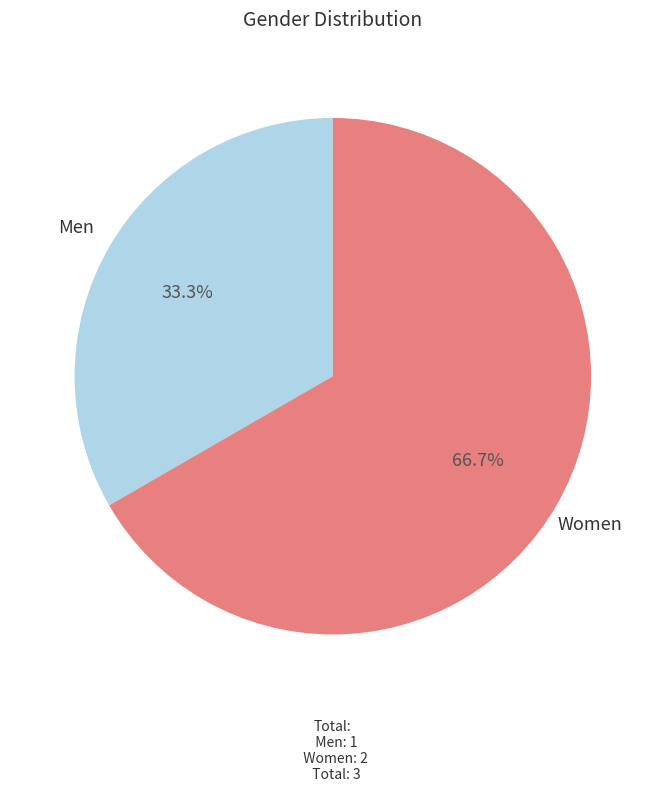

To the nearest percent, what is the average slice percentage?

50%